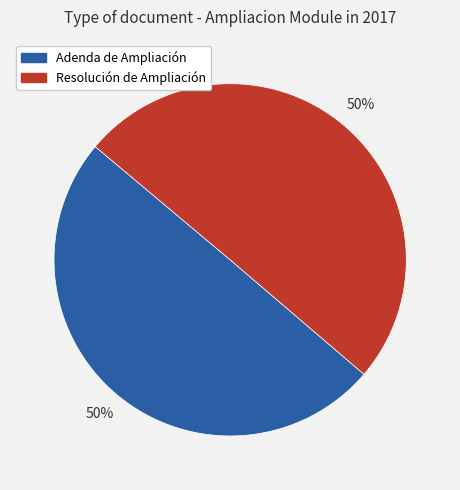

What percentage is the Resolución de Ampliación slice, to the nearest percent?

50%